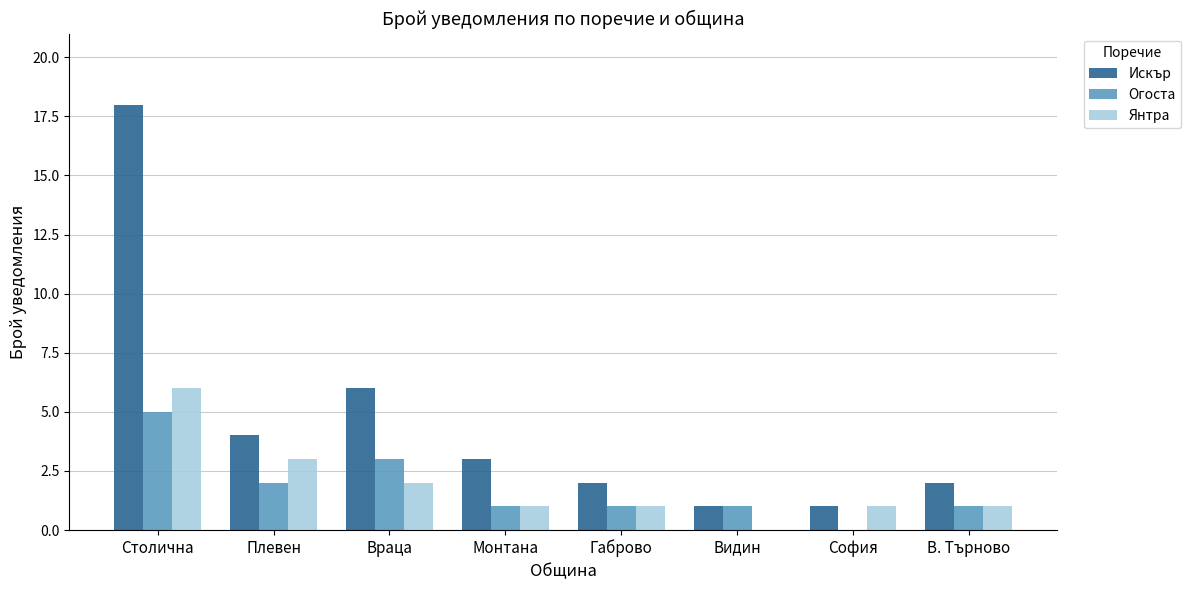

Are the bars horizontal?

No